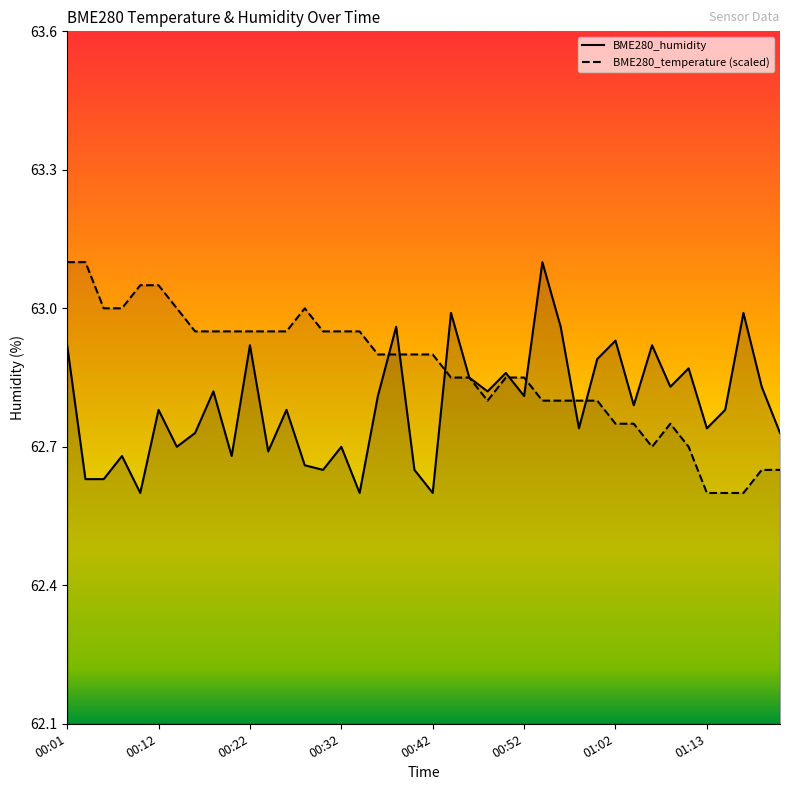

What is the value of the BME280_temperature point at the 29th from the left?

62.8